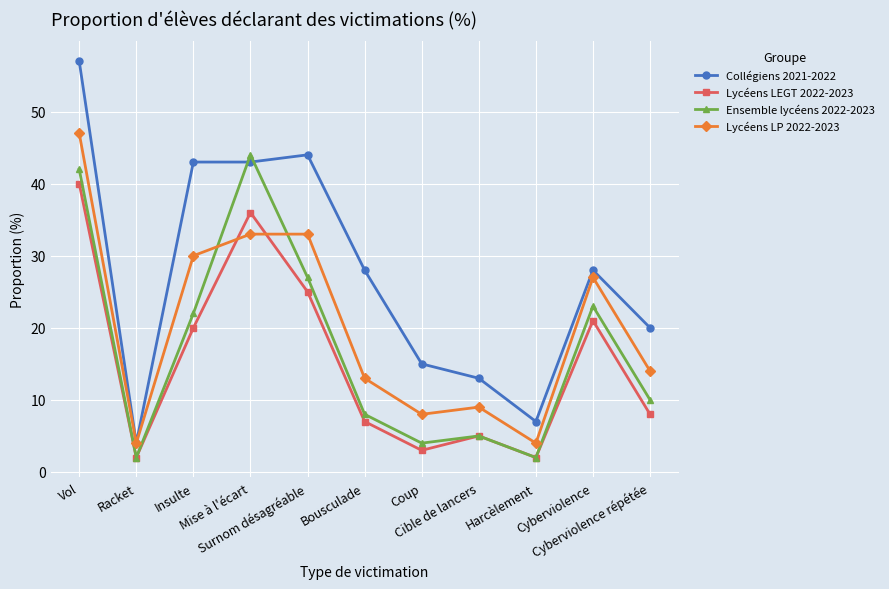

What is the label of the 11th point from the right?

Vol